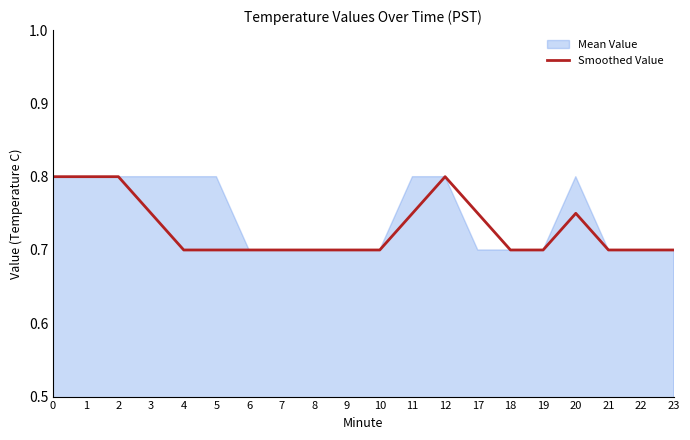

How many lines are shown in the chart?

2